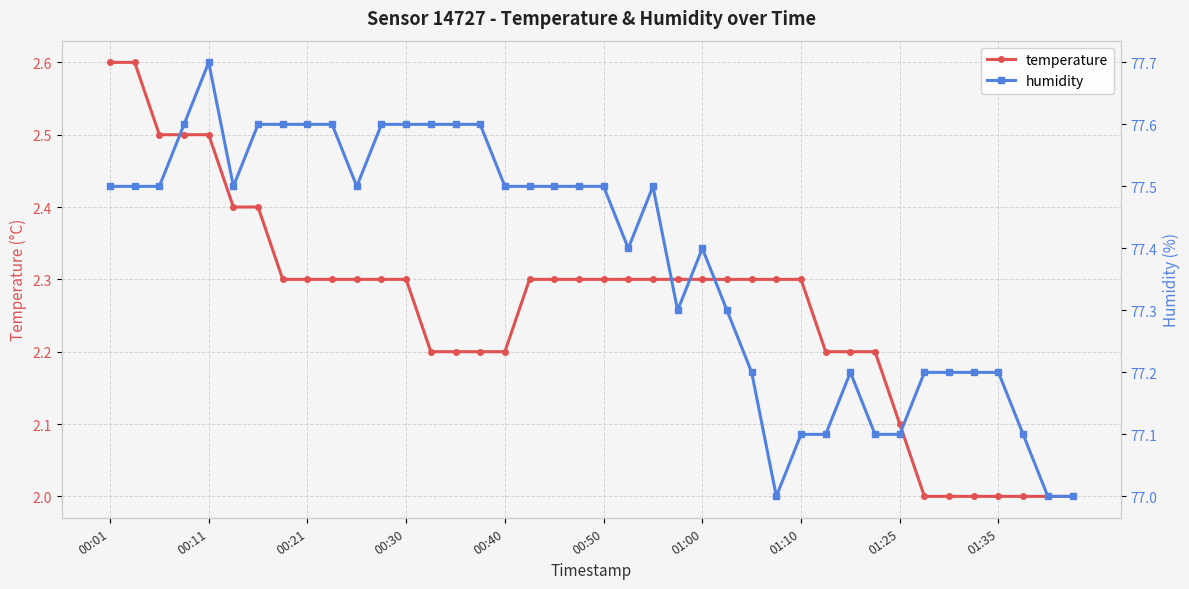

How many interior local valleys does the humidity series have?

5